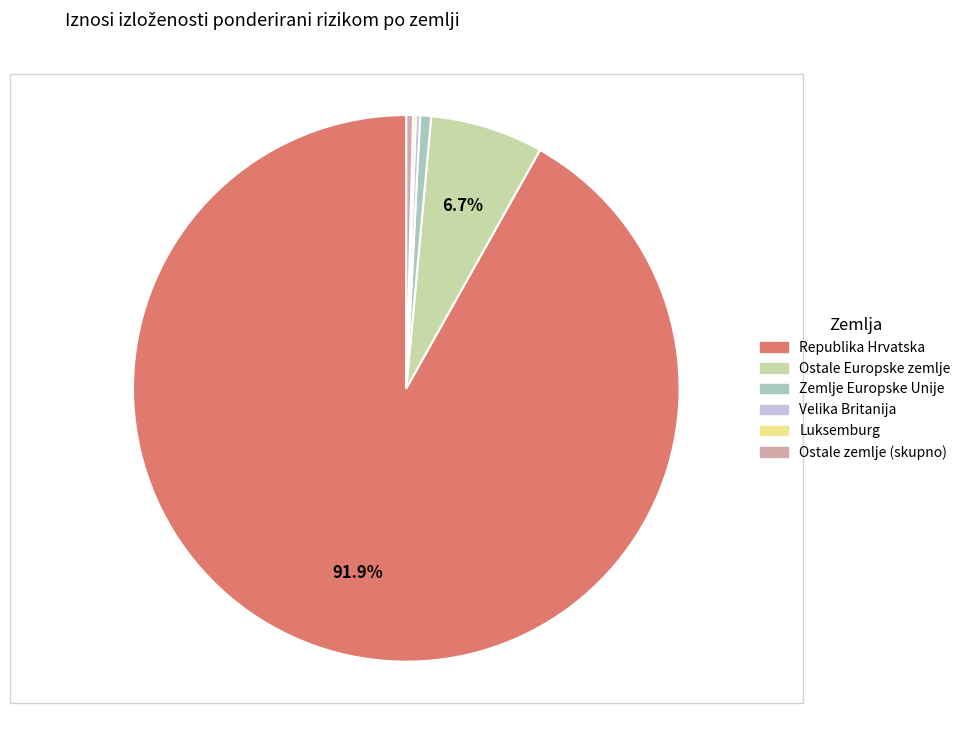

Does any single category account for the majority?

Yes